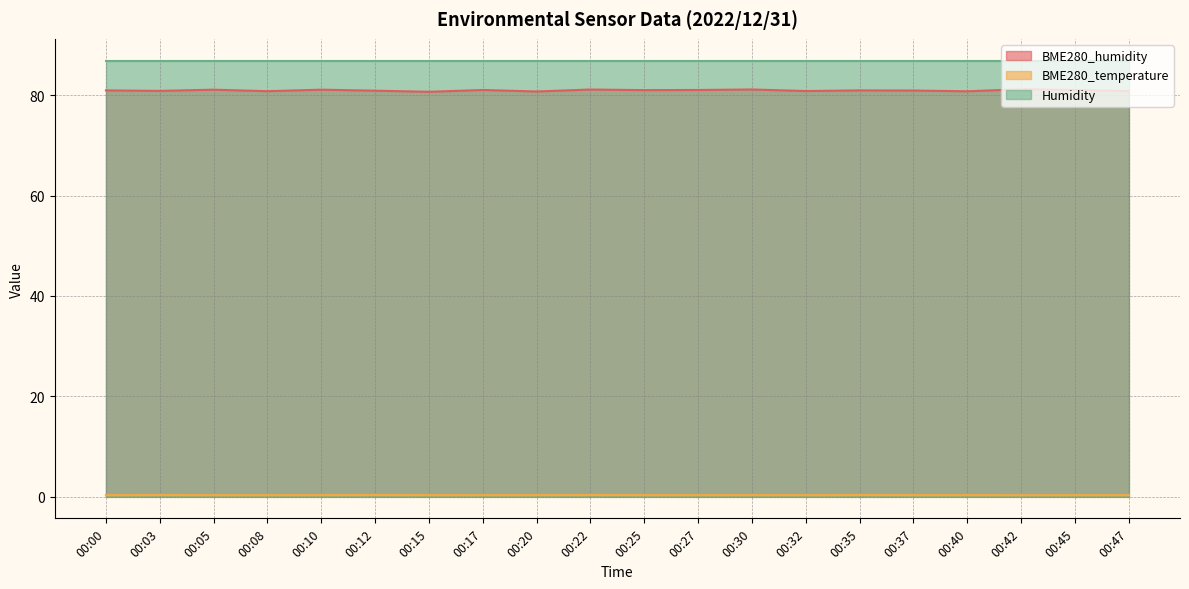

What is the difference between the second highest and minimum values in the BME280_humidity series?

0.5